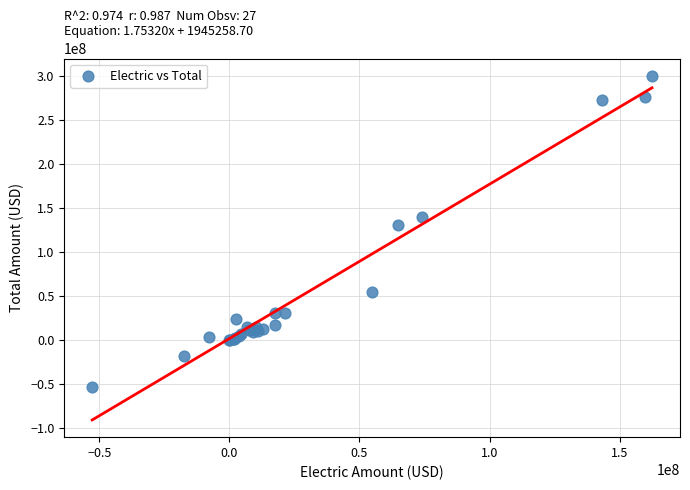

What Y value in the scatter plot is closest to 123871024?

130498379.5